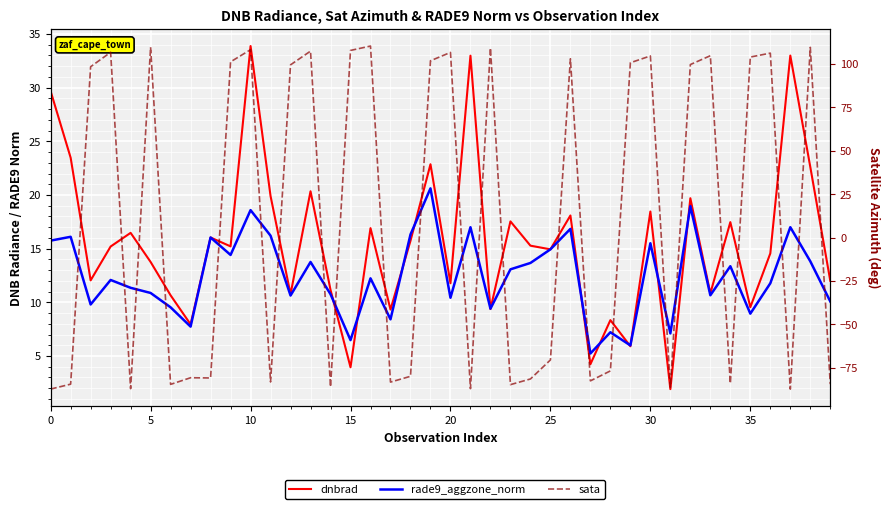

The value of rade9_aggzone_norm at 35 is 1.9. True or false?

False